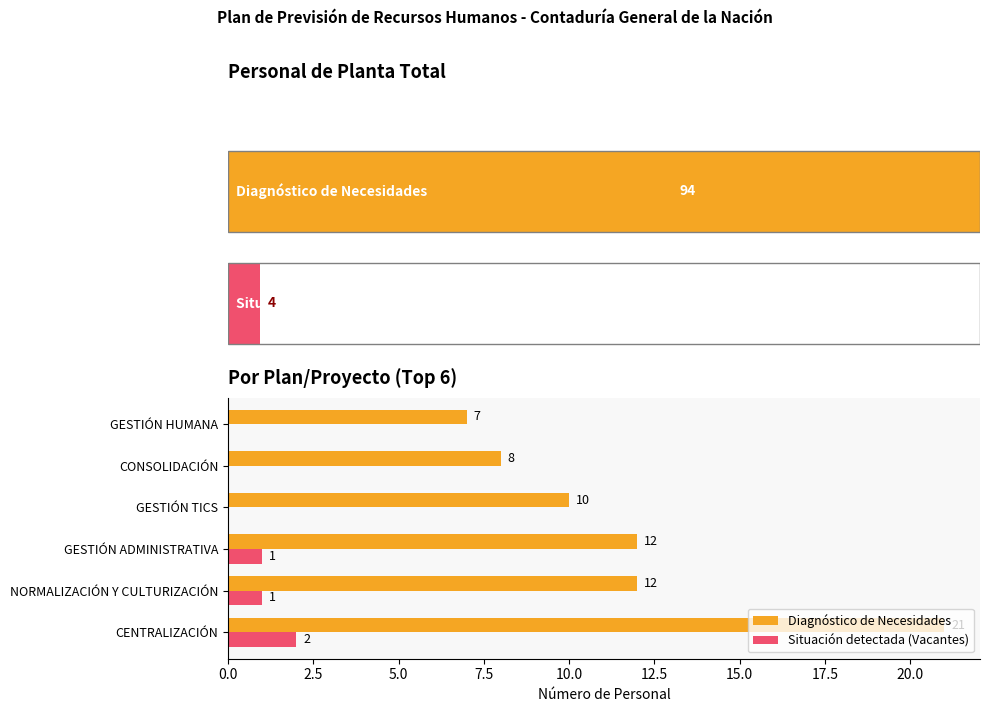

How many distinct data groups are displayed?

2